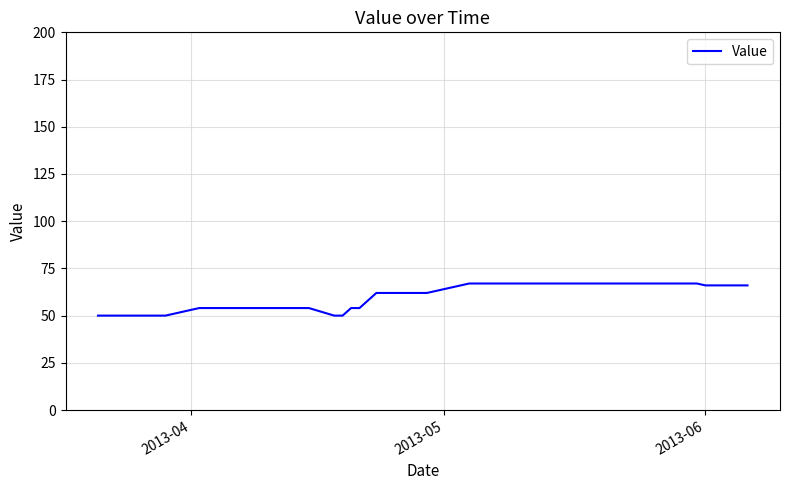

What is the label of the 39th point from the right?

2013-05